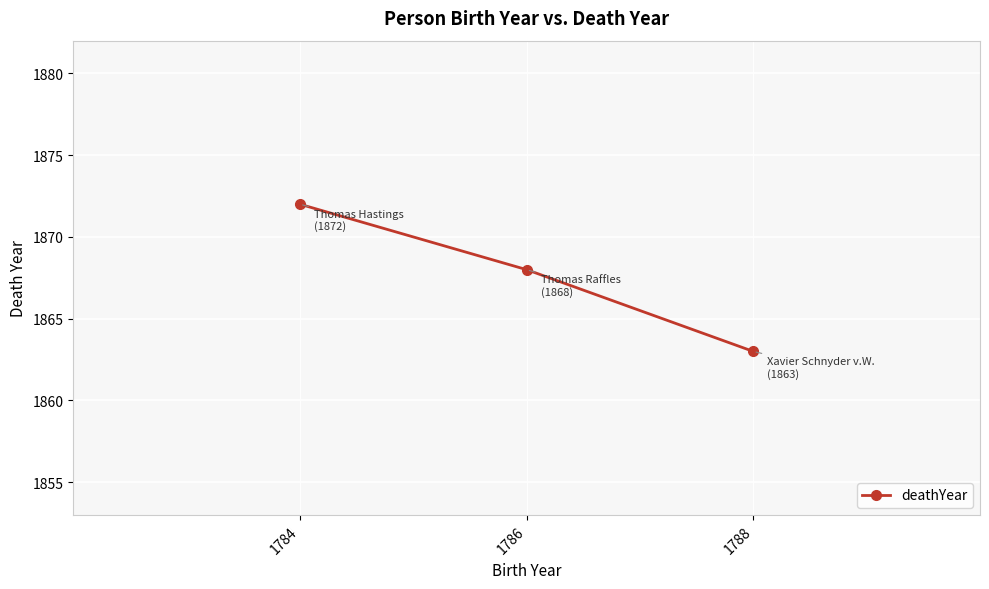

What is the value of the 2nd point from the left?

1868